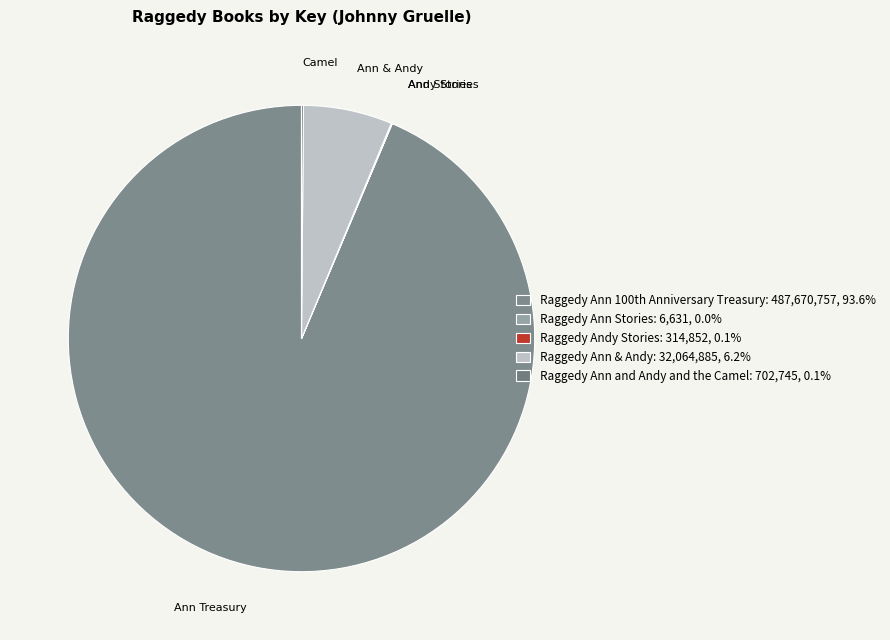

Which category has the smallest portion of the pie?

Raggedy Ann Stories